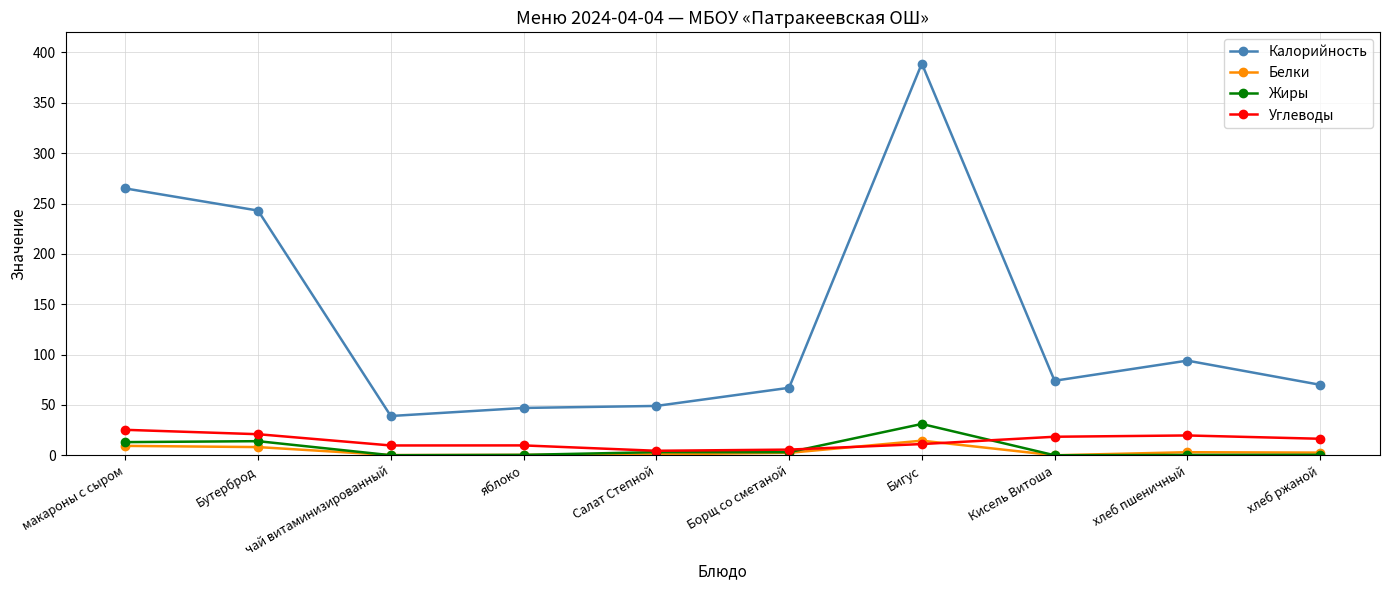

True or false: Жиры has more than 0 interior local peaks.

True